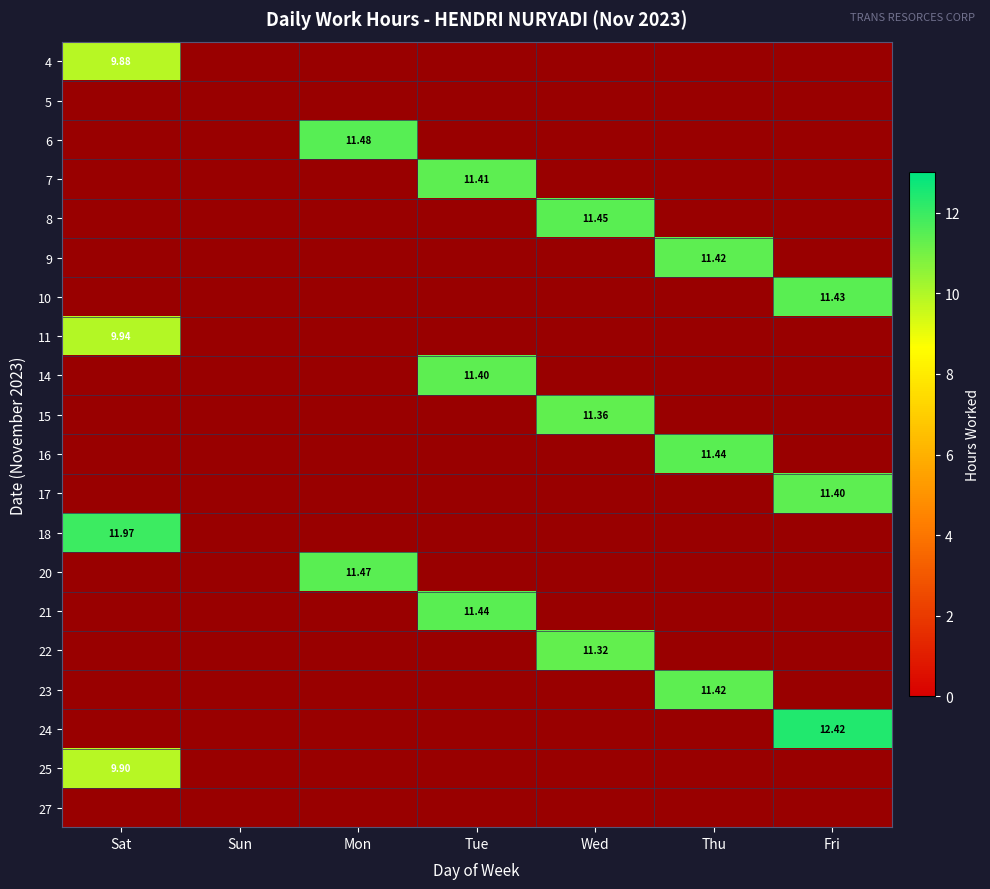

Which has a higher value, Tue or Fri?

Tue